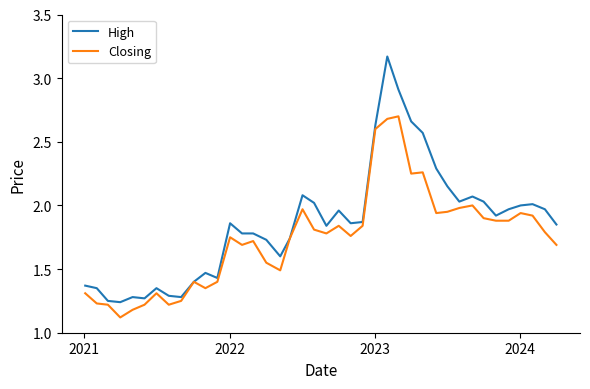

Does the chart display data point markers on the line(s)?

No